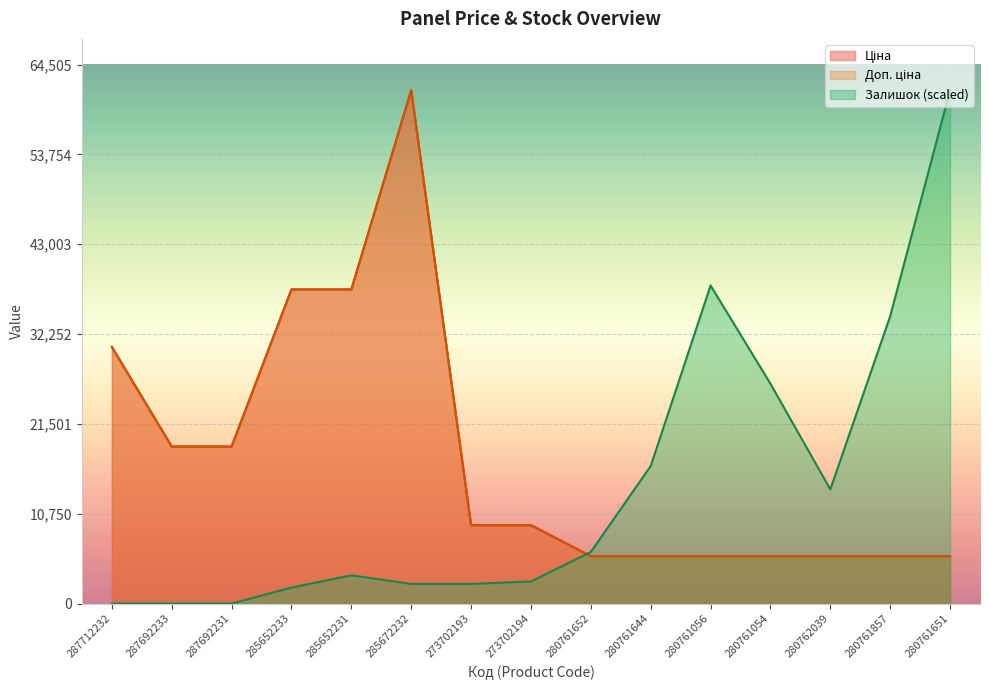

What is the label of the 2nd point from the right?

280761857